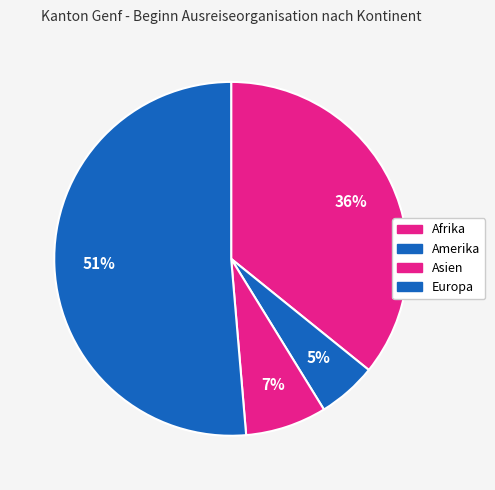

Count the number of slices in the pie.

4